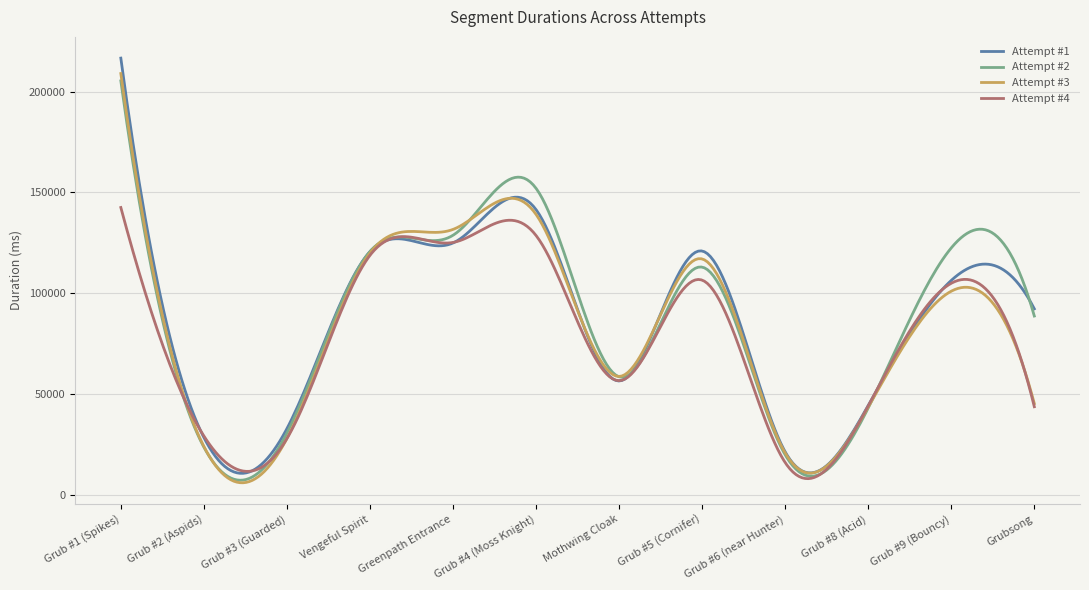

What is the maximum value shown in the chart?

216634.0